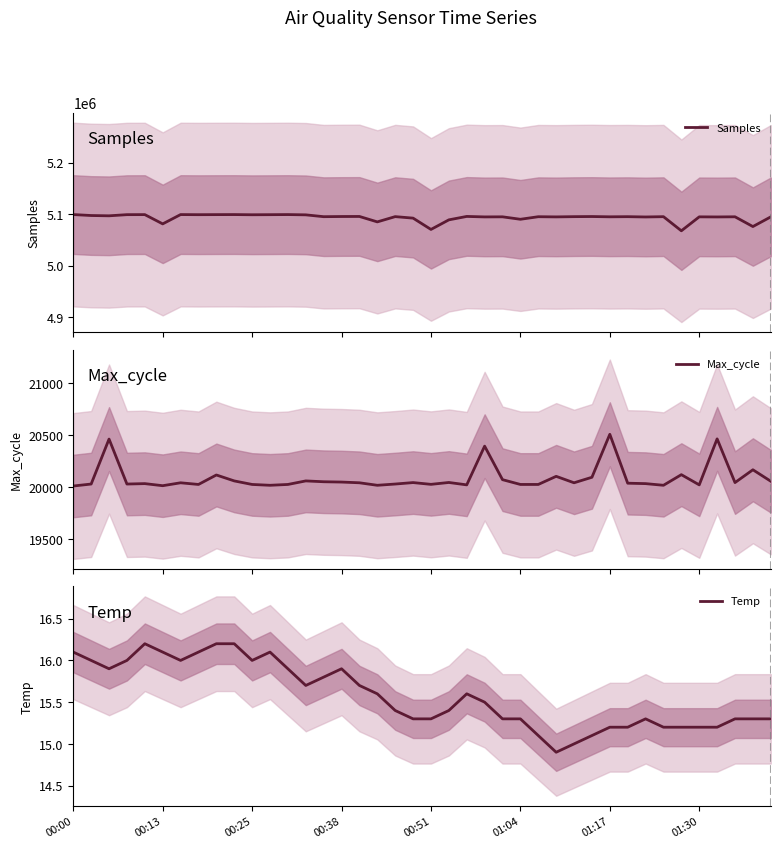

True or false: Samples has a value of 9137414.4 at 22.

False